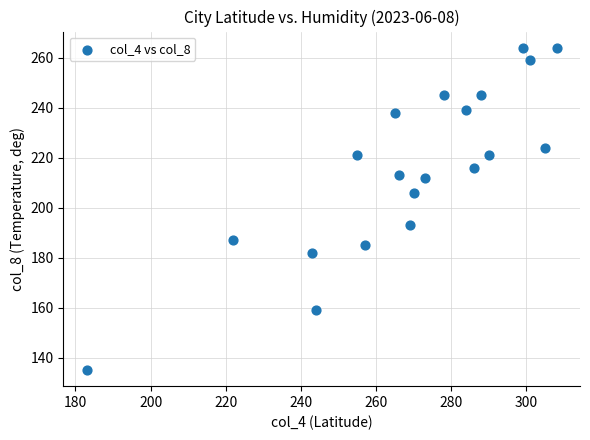

What is the range of X values (max minus min)?

125